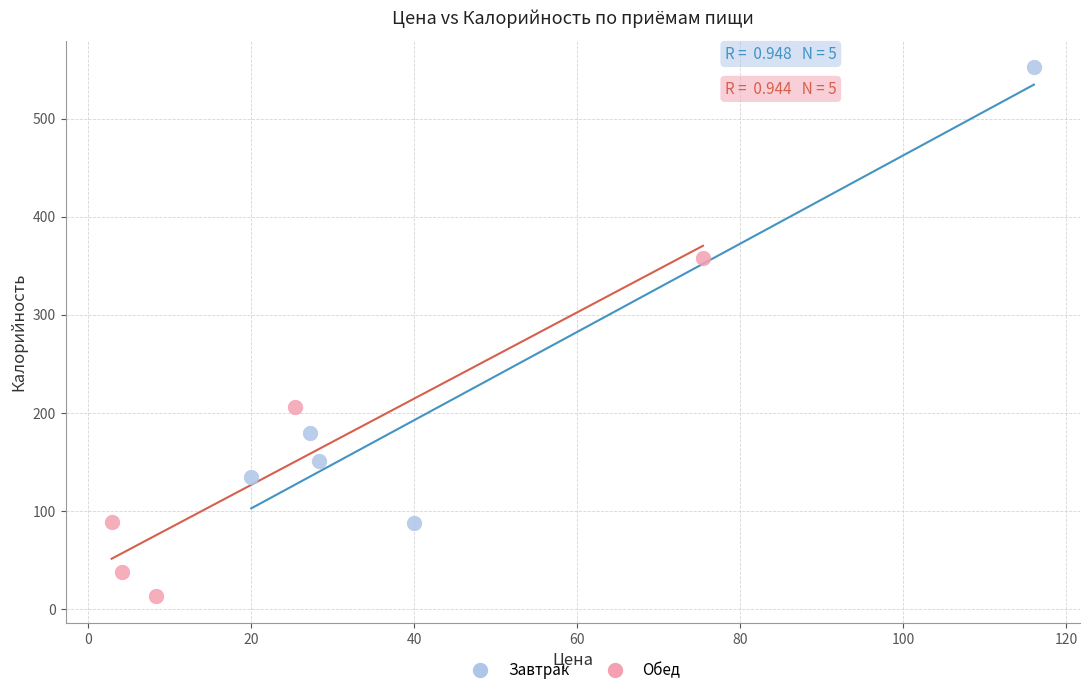

Which series has the largest Y range (max minus min)?

Завтрак